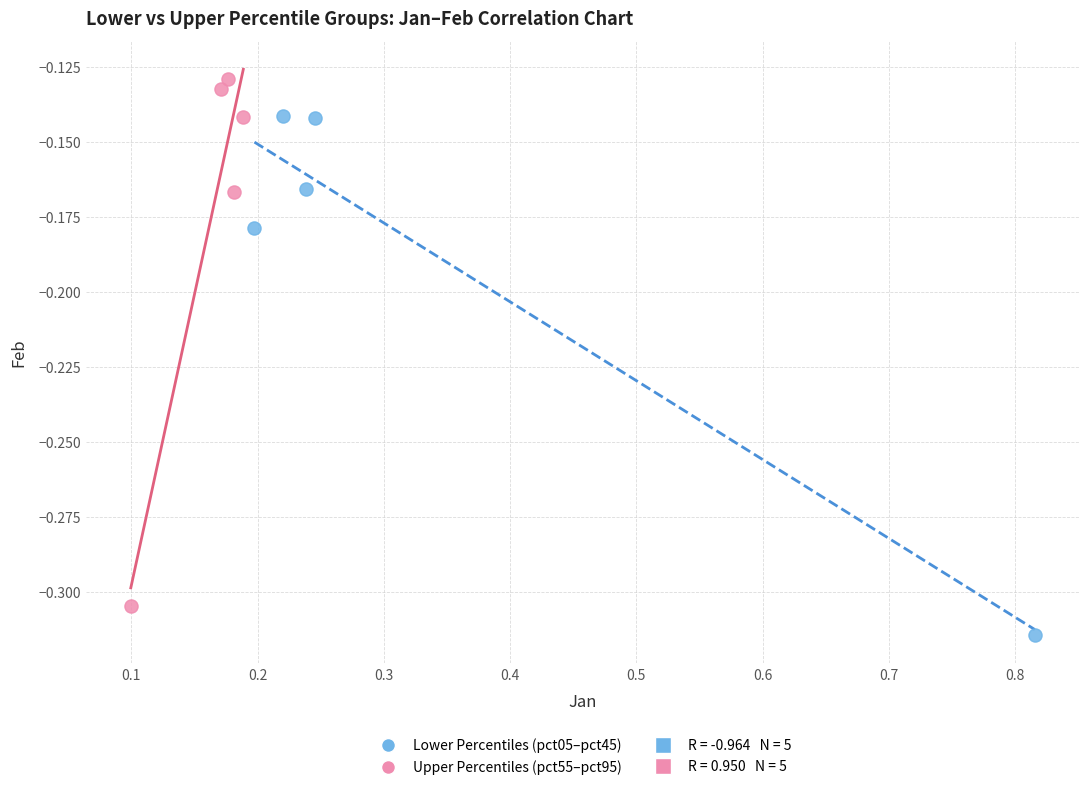

Which series contains the highest Y value?

Upper Percentiles (pct55–pct95)